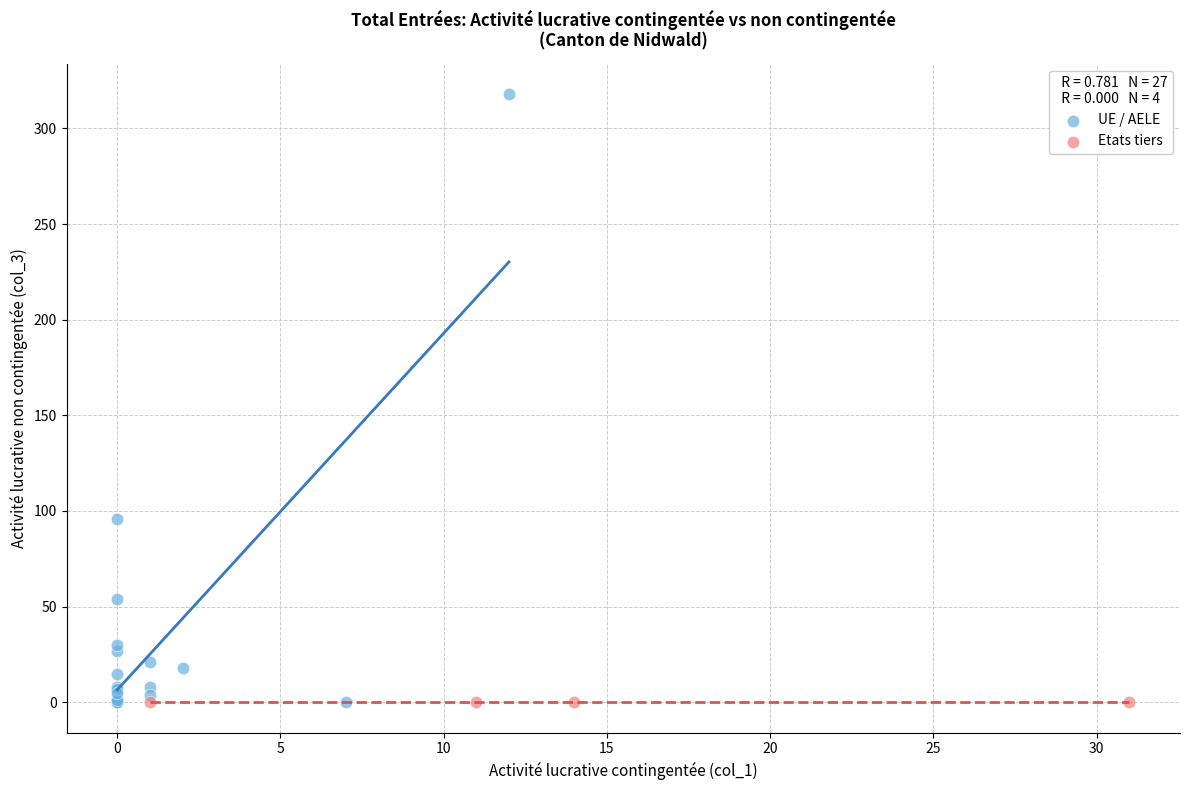

Which series reaches the maximum Y coordinate?

UE / AELE